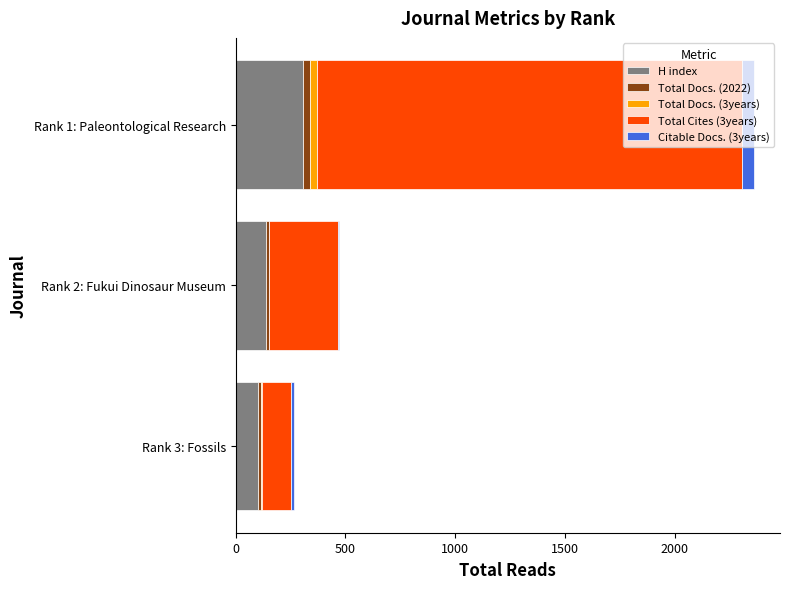

What is the sum of all H index values?

551